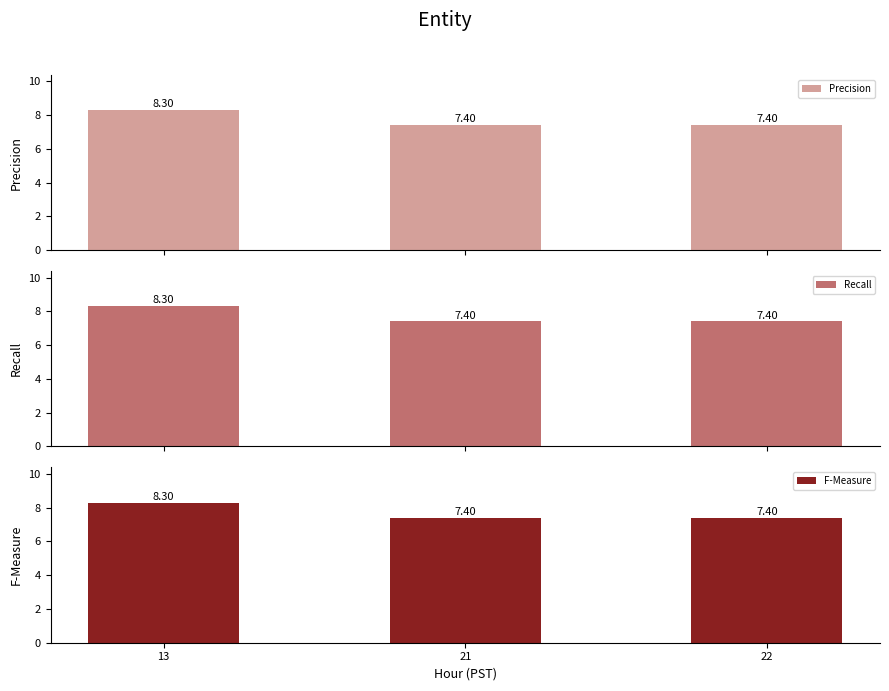

What are all the series names shown in the legend?

Precision, Recall, F-Measure